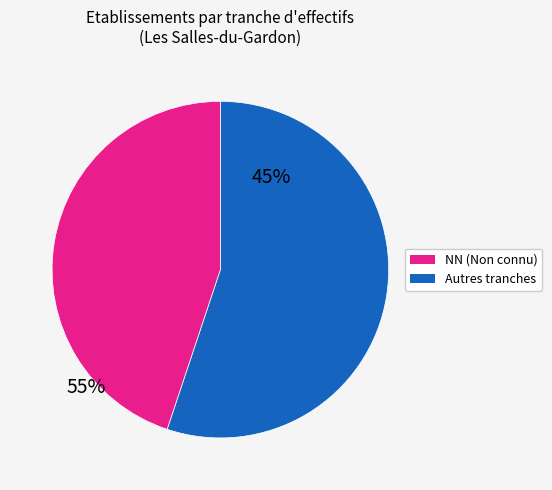

Is there any slice that represents more than half of the pie?

Yes